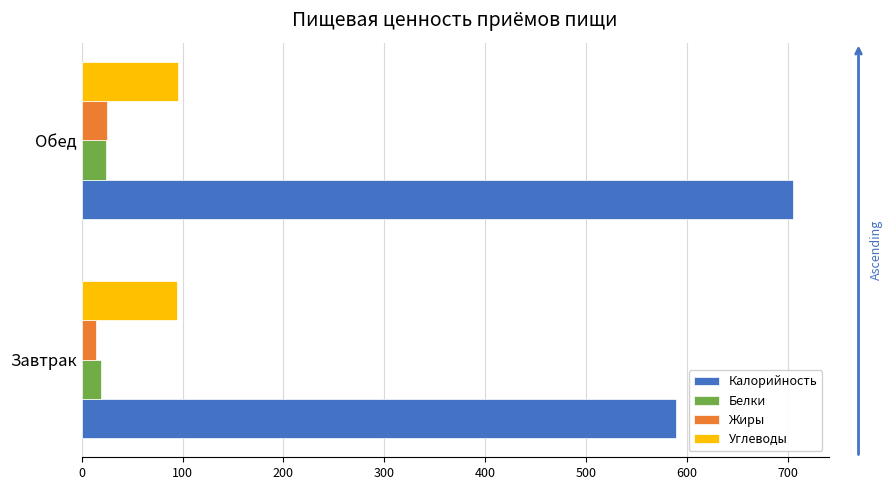

How many data points in Углеводы are less than 95?

1